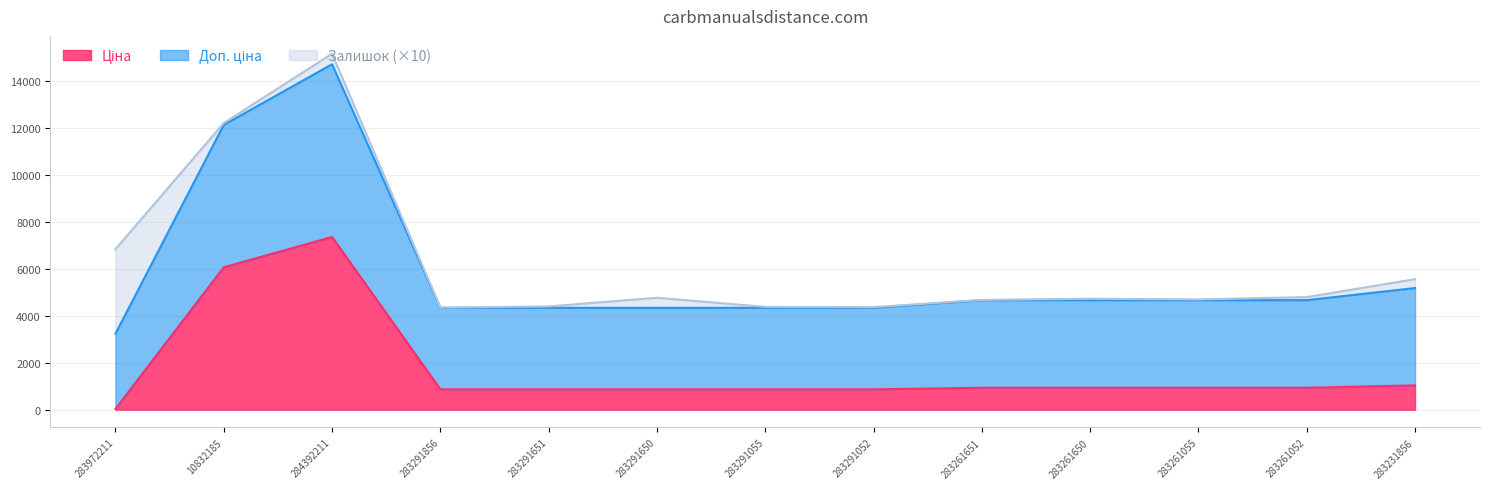

What is the difference between the highest and lowest values at 283261055?

3734.2